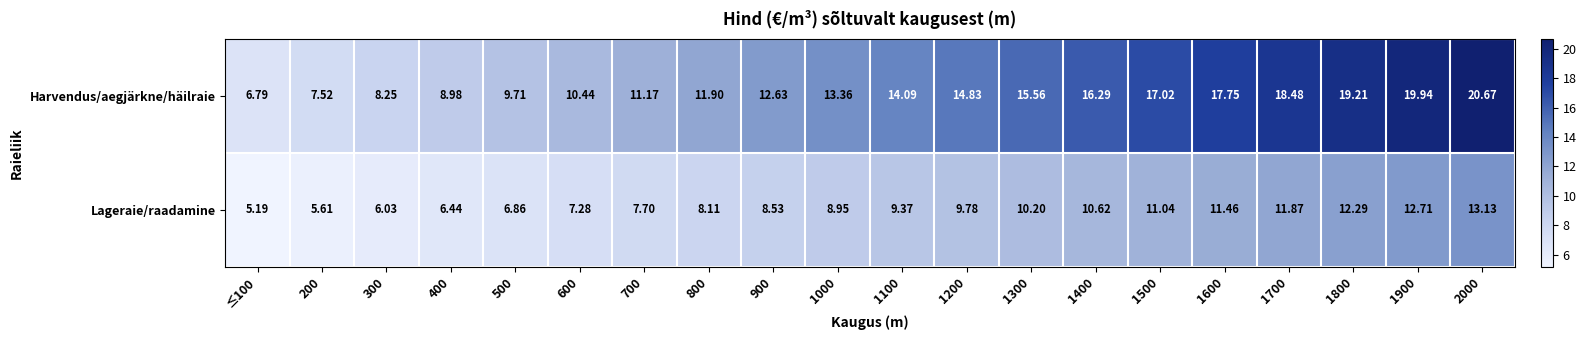

Which series has the largest total across all categories?

Harvendus/aegjärkne/häilraie